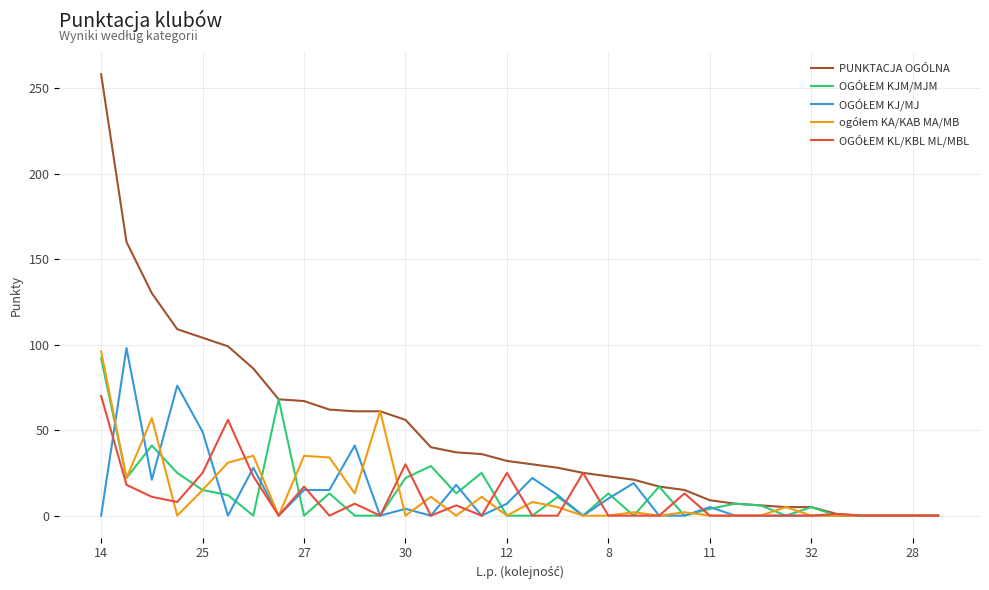

Which series has the largest total across all categories?

PUNKTACJA OGÓLNA